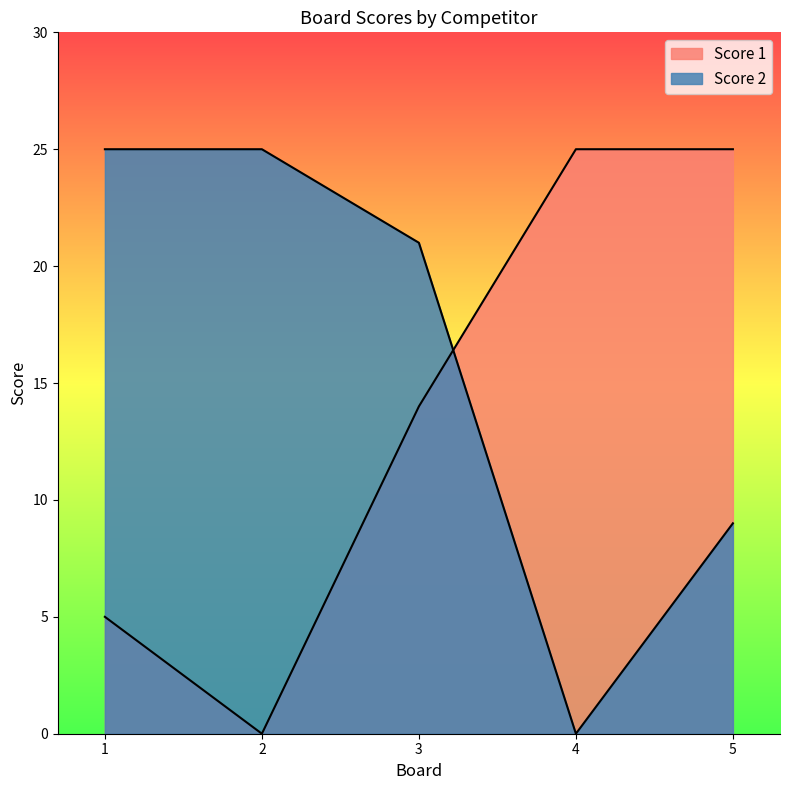

Reading left to right, transcribe all the data shown in this chart.

Score 1: 1=5	2=0	3=14	4=25	5=25
Score 2: 1=25	2=25	3=21	4=0	5=9